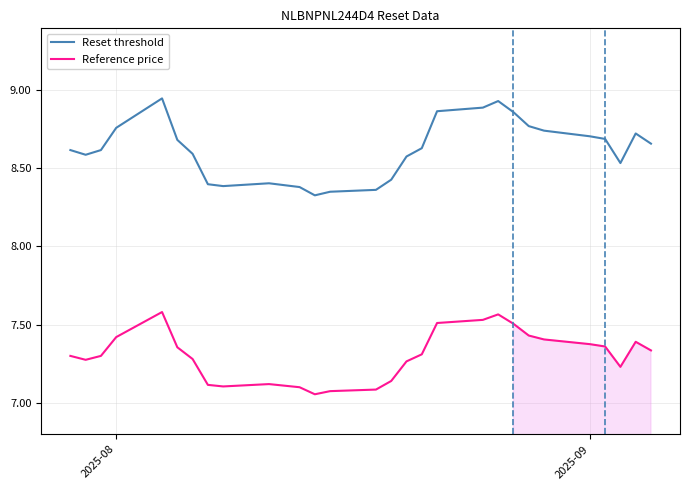

List the series in order of their peak value, highest first.

Reset threshold, Reference price